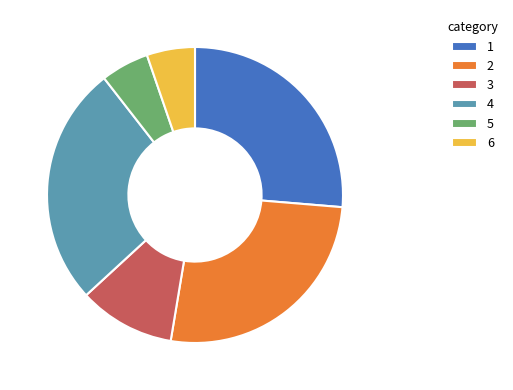

Between 4 and 5, which is larger?

4